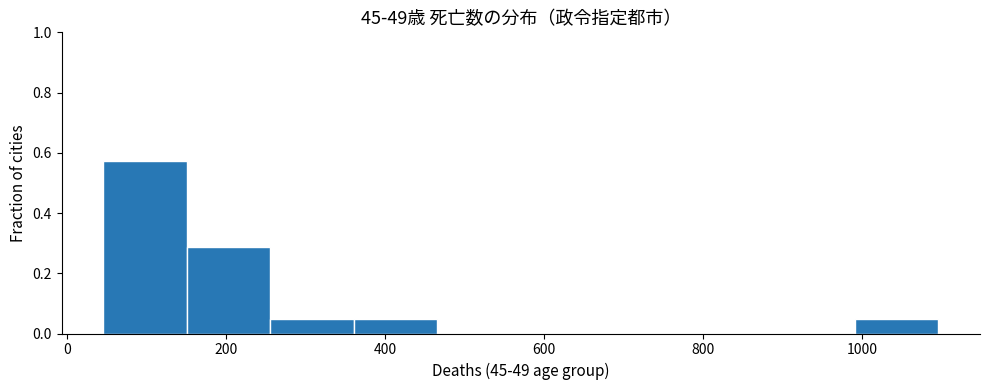

How tall is the bar that spans 360 to 460 on the x-axis? Neither the bar edges nor the heights are printed on the chart, so give them approximately, as read against the axes.

0.04